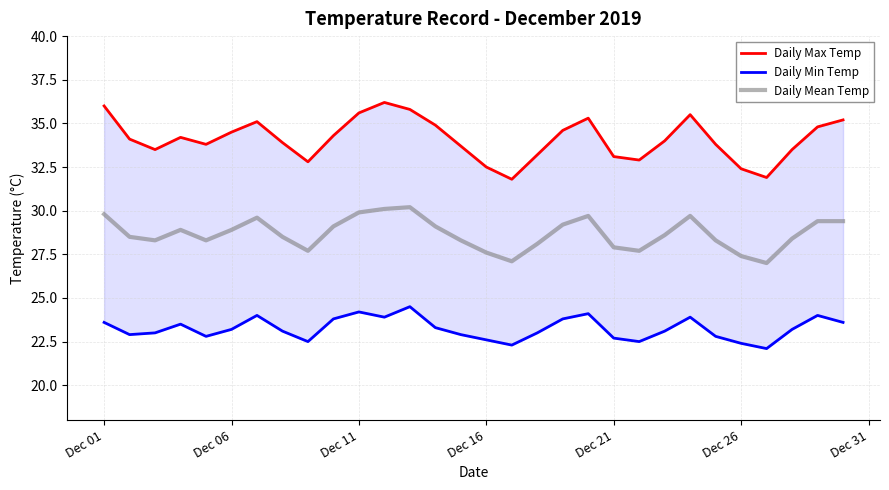

List the series in order of their peak value, highest first.

Daily Max Temp, Daily Mean Temp, Daily Min Temp